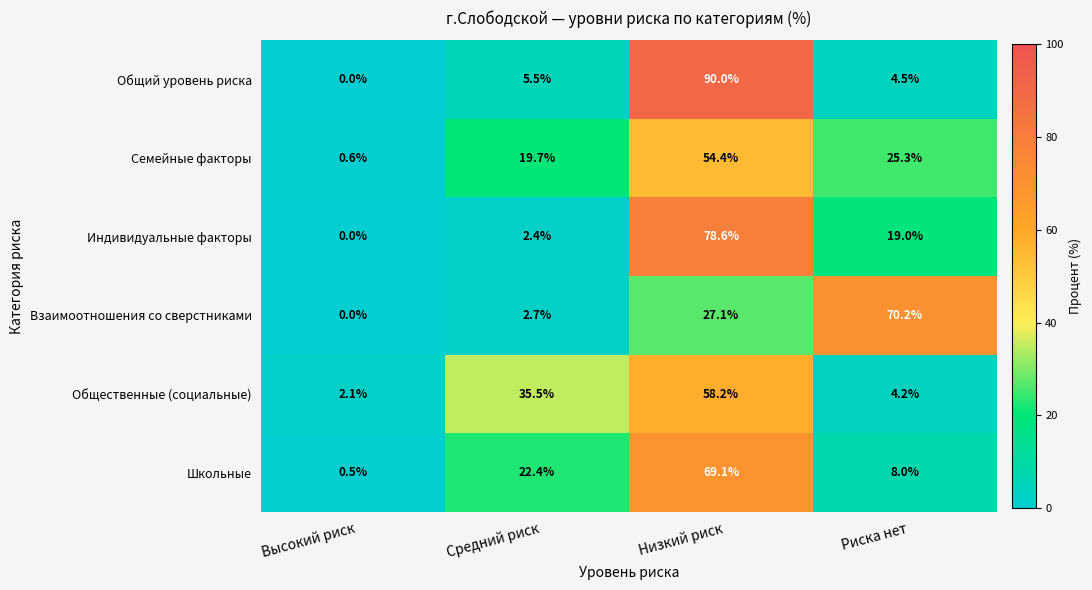

What is the maximum value shown in the chart?

90.0